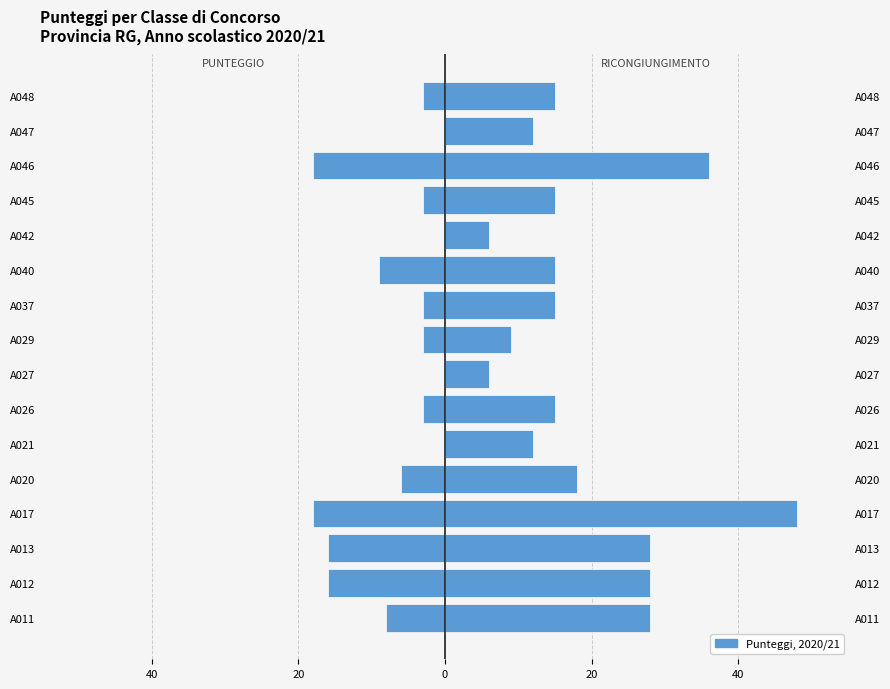

How many bars are there in total?

32